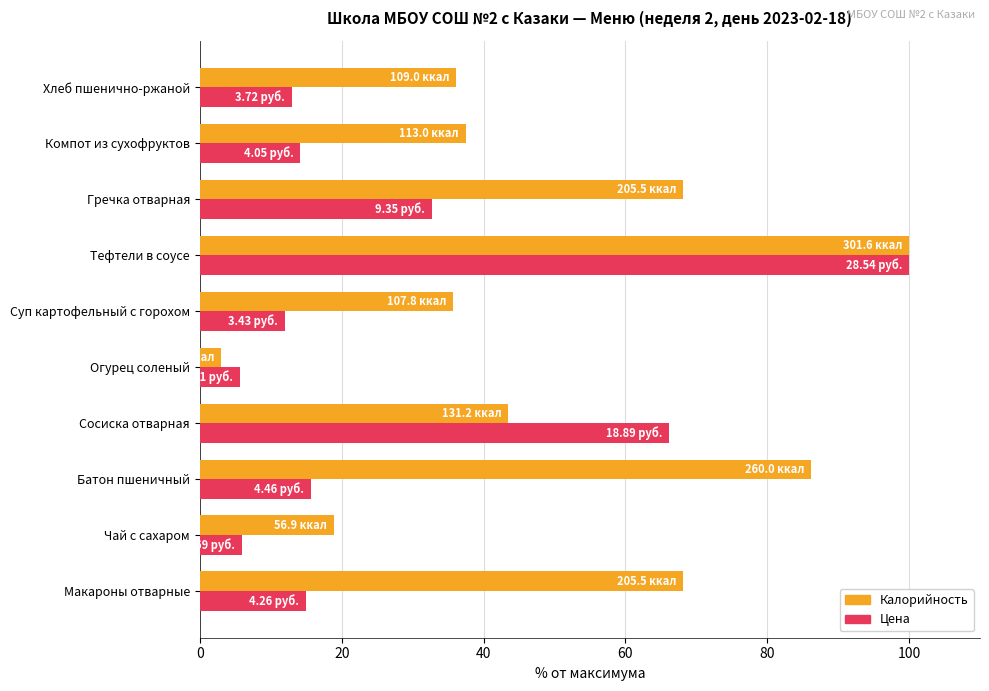

At which label is Калорийность closest to 51?

Сосиска отварная